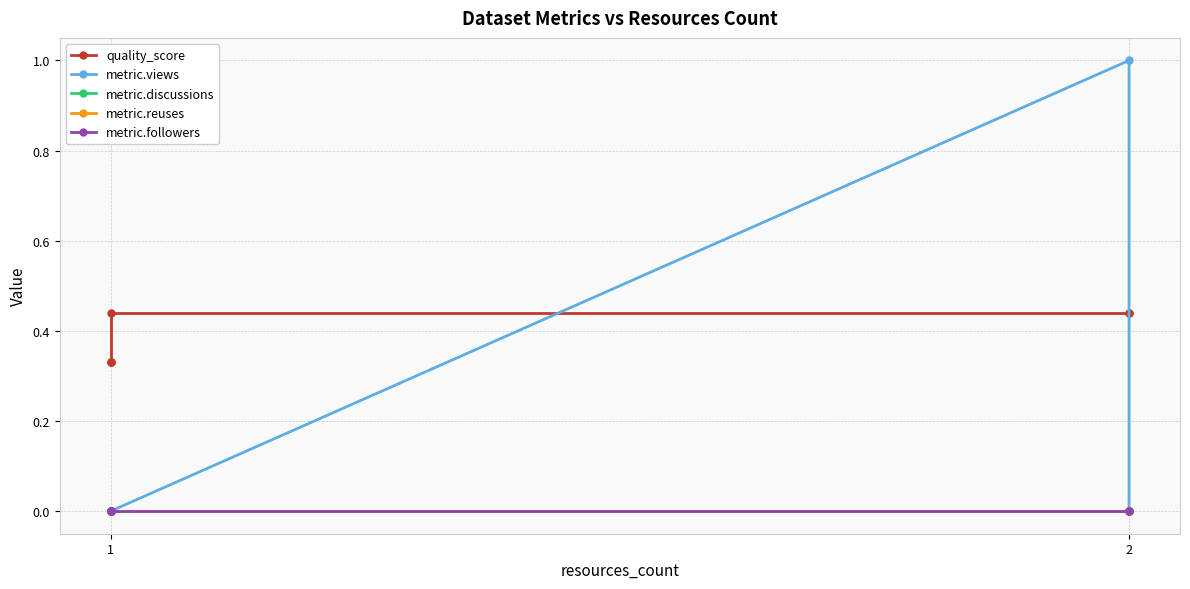

Where is metric.views nearest to the value 0?

1